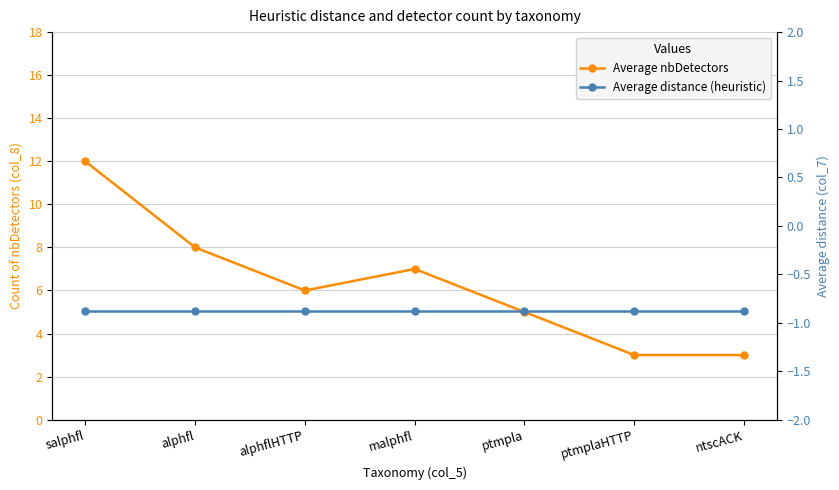

The Average nbDetectors series shows 3.8 at malphfl. True or false?

False